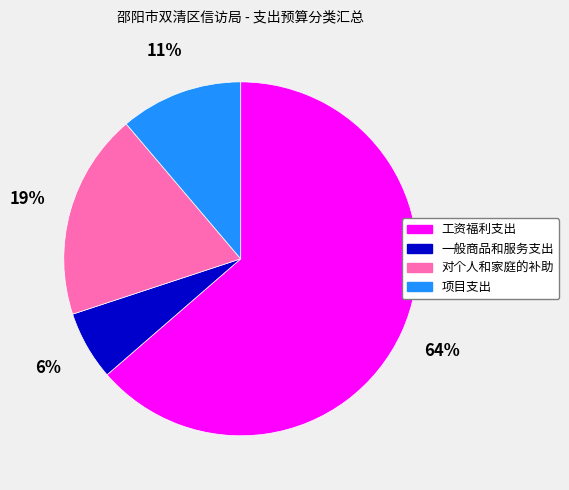

Is there any slice that represents more than half of the pie?

Yes